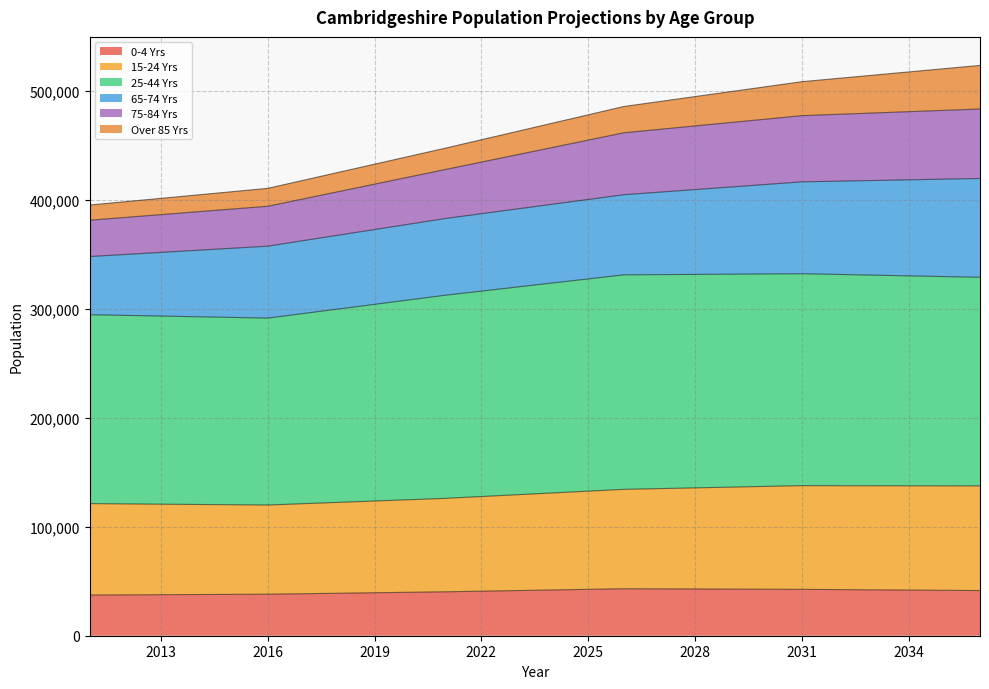

Which series changed the most between 2021 and 2026?

75-84 Yrs